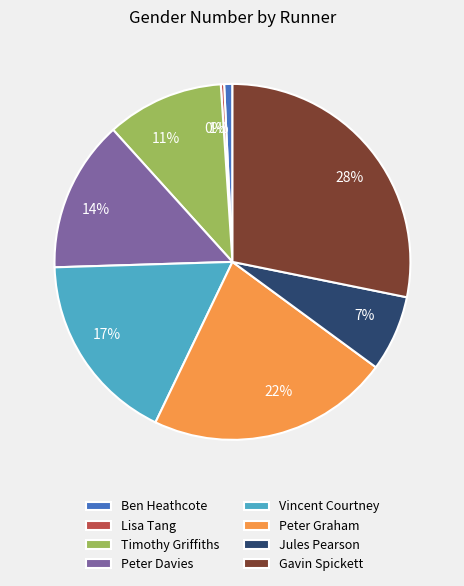

Which category has the biggest portion of the pie?

Gavin Spickett